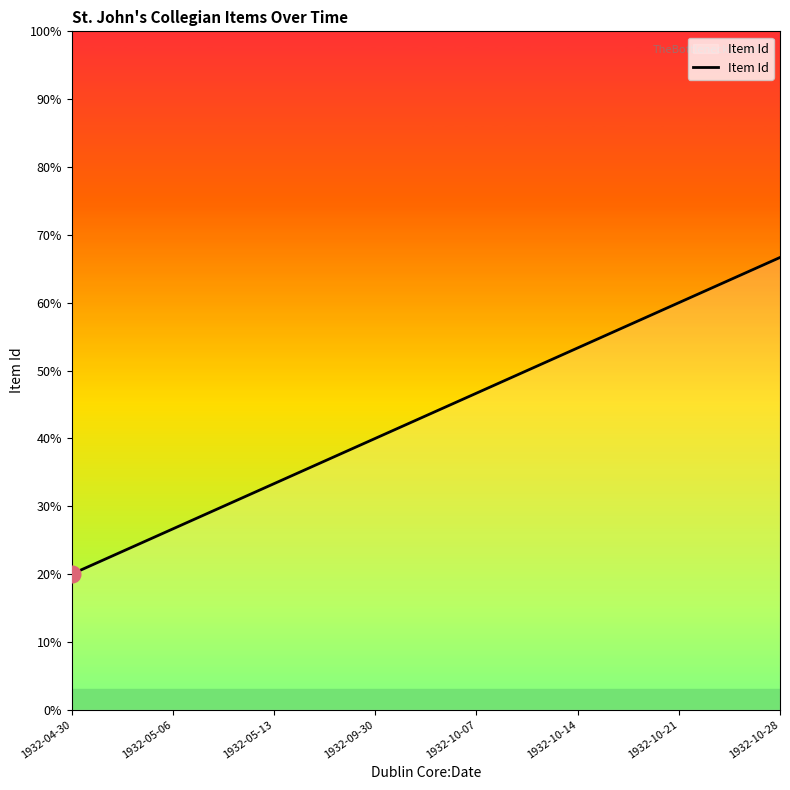

At which label does the data first exceed 6402?

1932-10-14